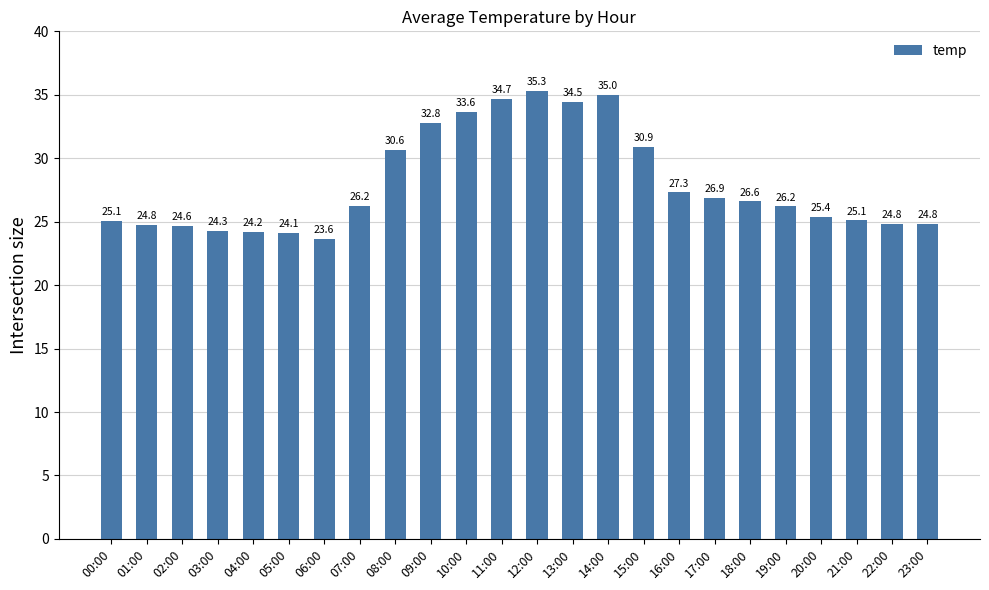

Approximately how many times larger is the value at 23:00 compared to 14:00?

0.7